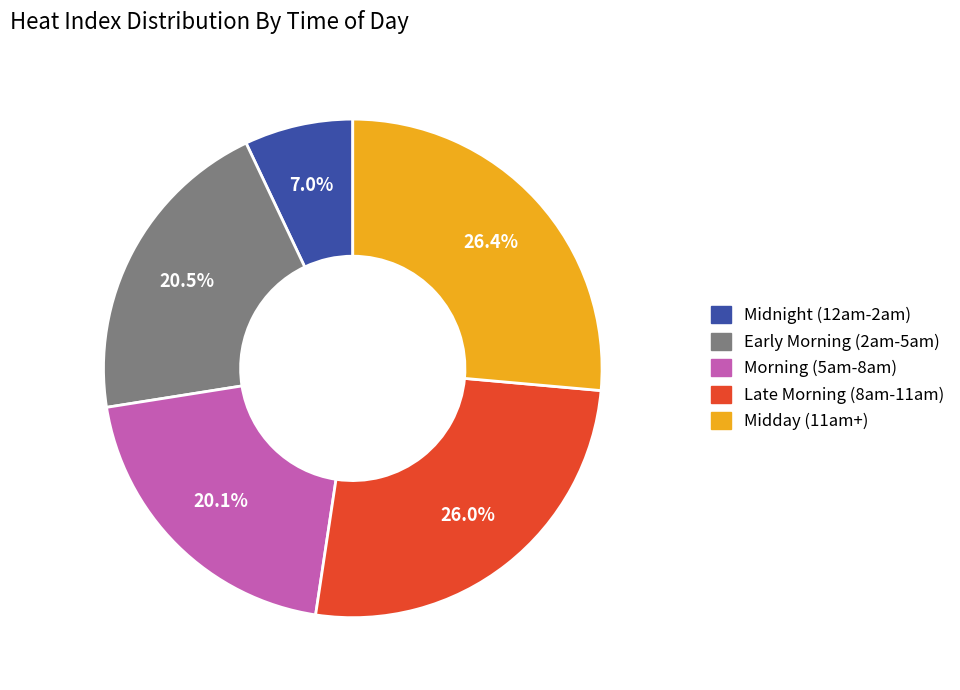

Is there any slice that represents more than half of the pie?

No